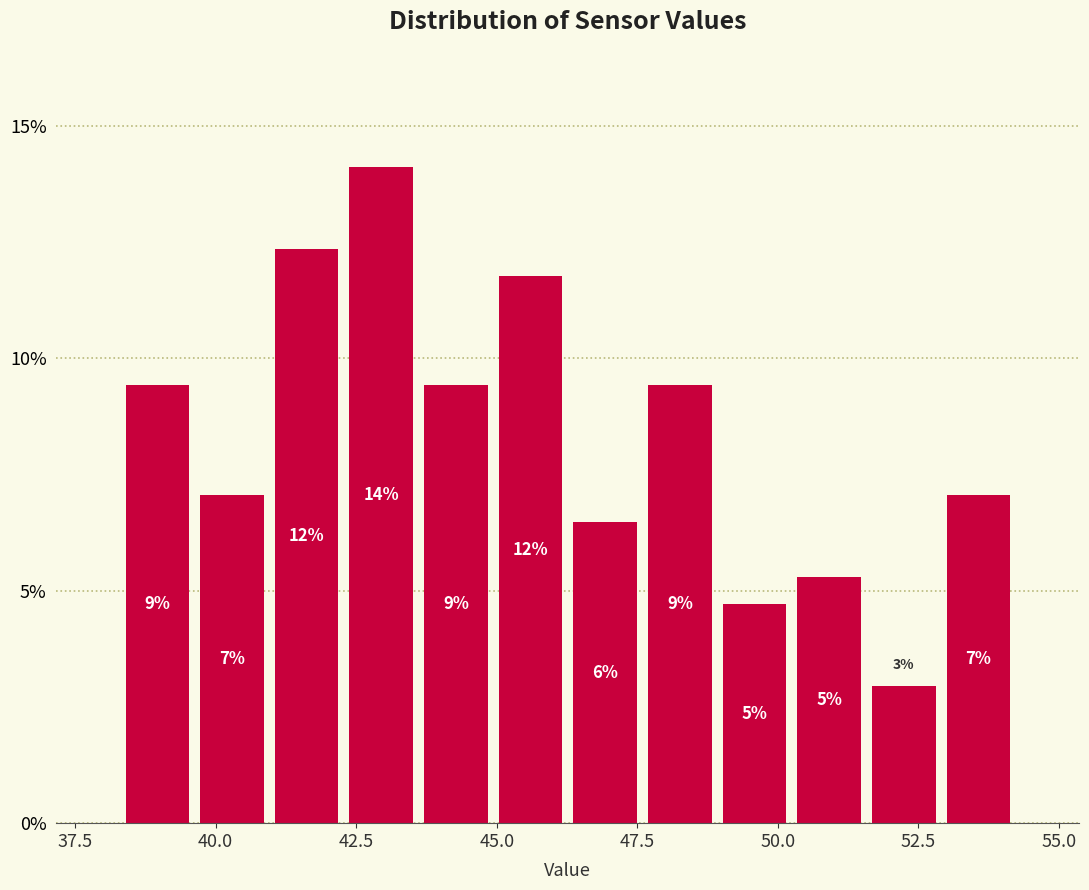

Around what value on the x-axis is the tallest bar? Give the approximate position of its centre, as read against the axis.

43.0